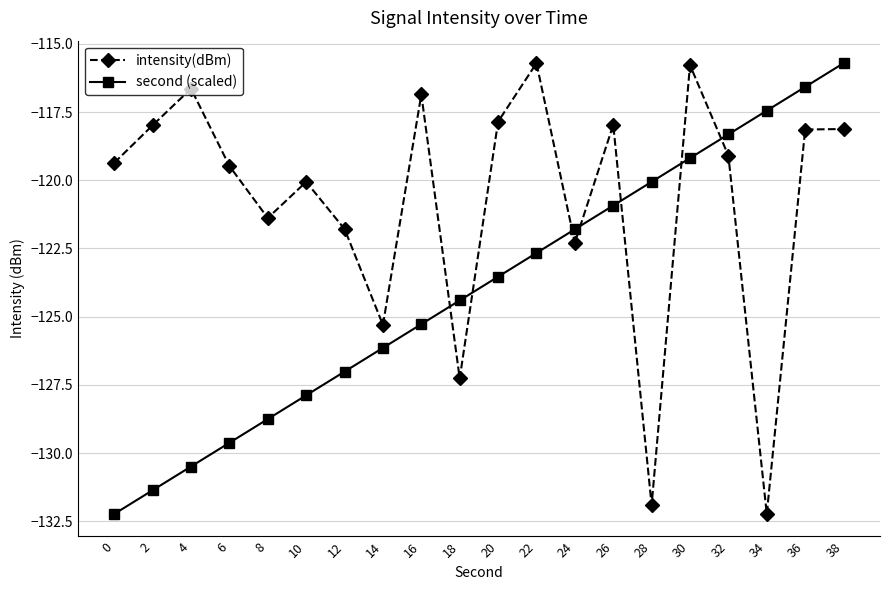

Count the number of data series in this chart.

2